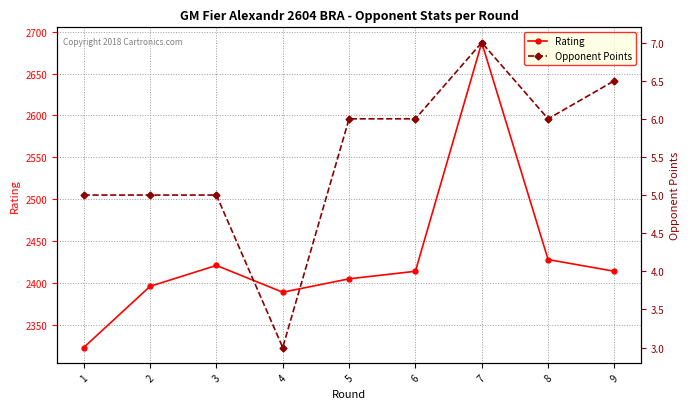

The Opponent Points series shows 5.0 at 2. True or false?

True